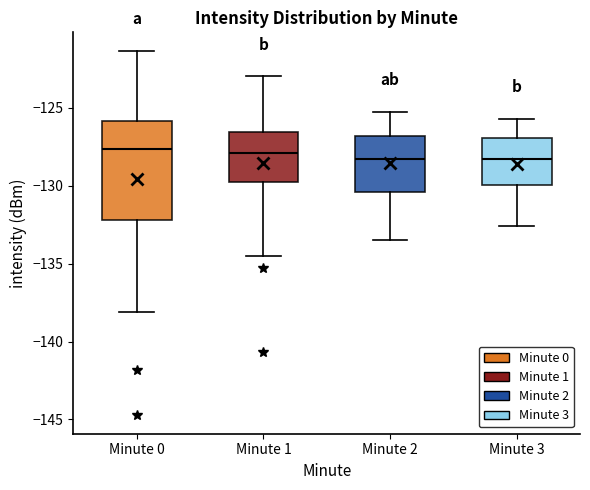

Reading left to right, read every box against the y-axis: the position of its median line, the range the box covers, and the ends of its whiskers. The values are not printed on the chart, so give them approximately, as read against the axis.

Minute 0: median -127.5, box -132.0 to -126.0, whiskers -138.0 to -121.5
Minute 1: median -128.0, box -129.5 to -126.5, whiskers -134.5 to -123.0
Minute 2: median -128.5, box -130.5 to -127.0, whiskers -133.5 to -125.0
Minute 3: median -128.5, box -130.0 to -127.0, whiskers -132.5 to -125.5